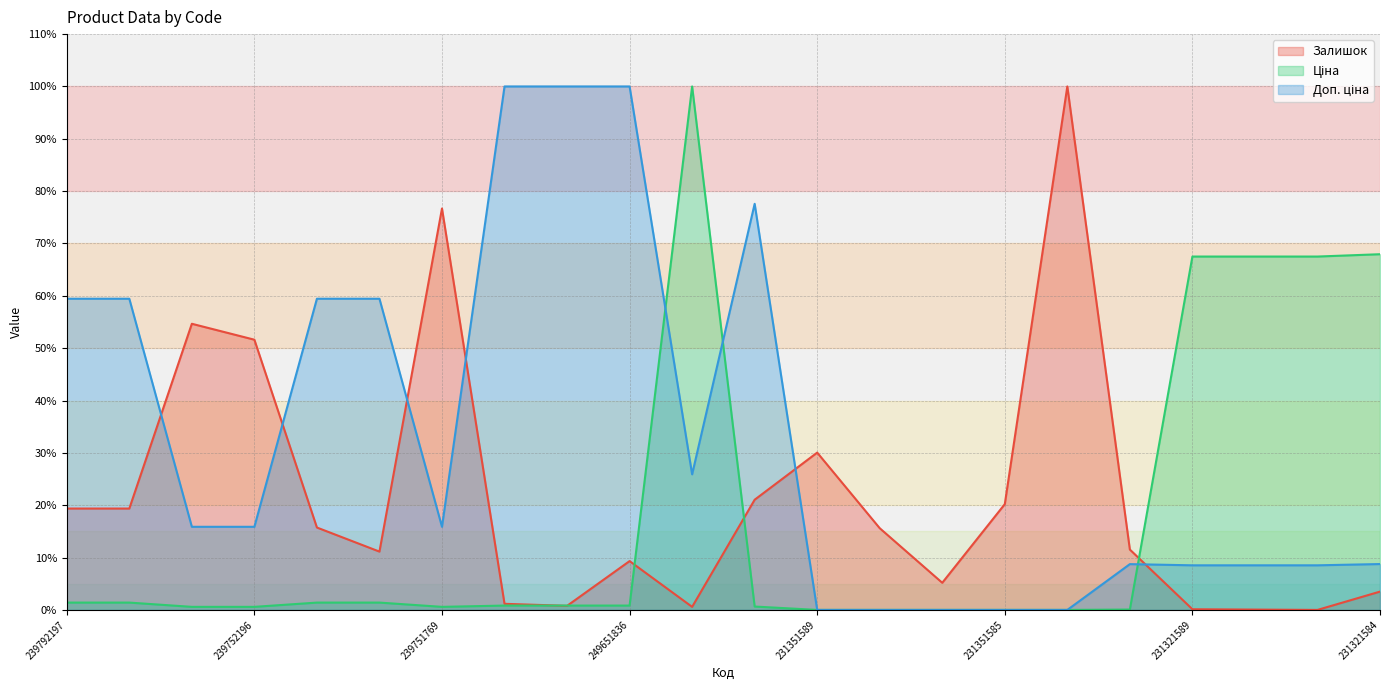

What is the value of the Ціна point at the 21st from the left?

67.5